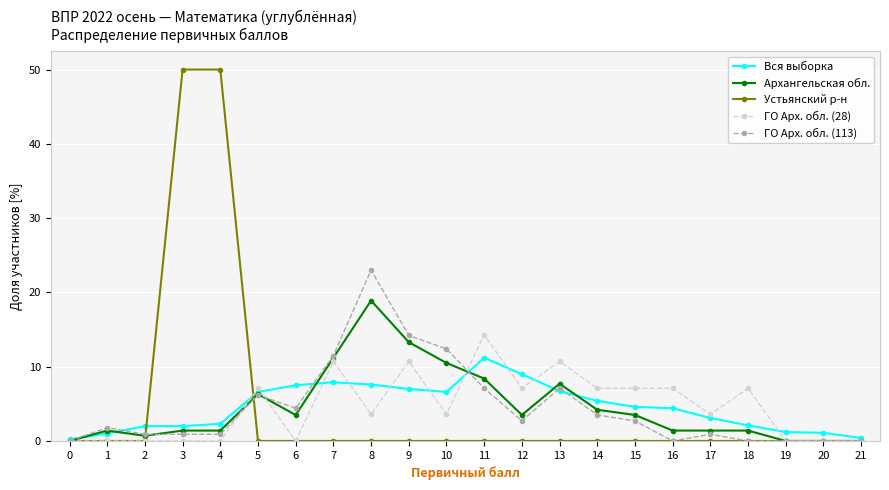

Is the value of ГО Арх. обл. (113) at 6 greater than the value of Архангельская обл. at 5?

No